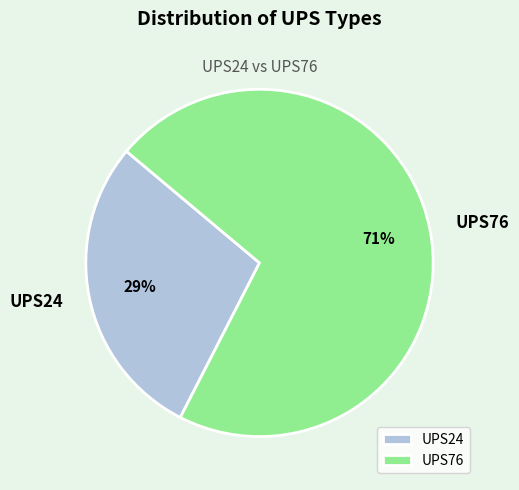

Which category has the smallest portion of the pie?

UPS24